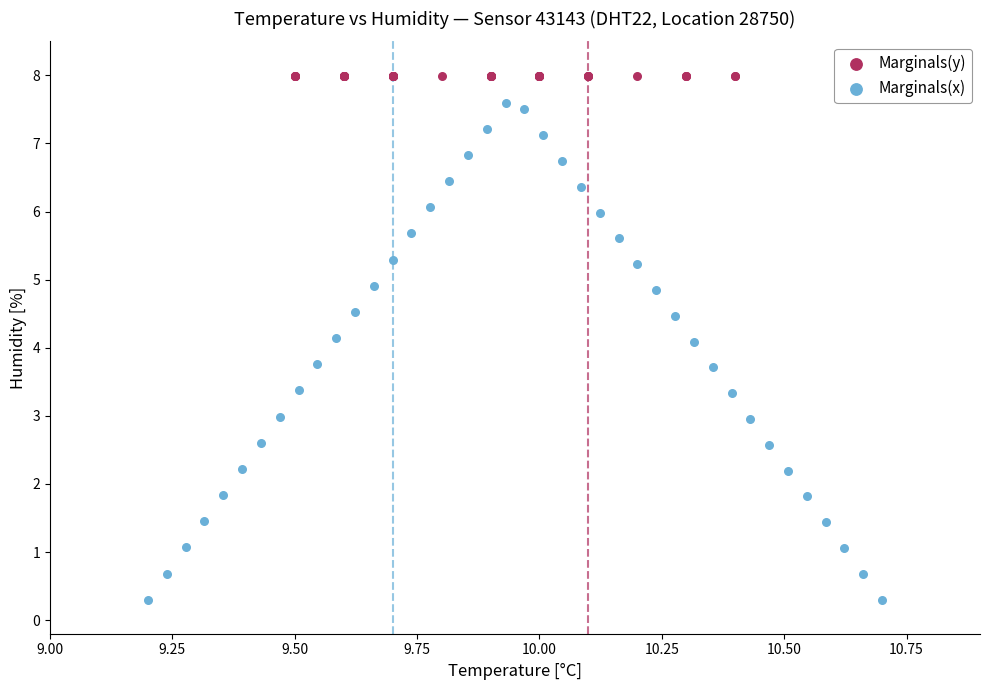

Which series reaches the maximum Y coordinate?

Marginals(y)